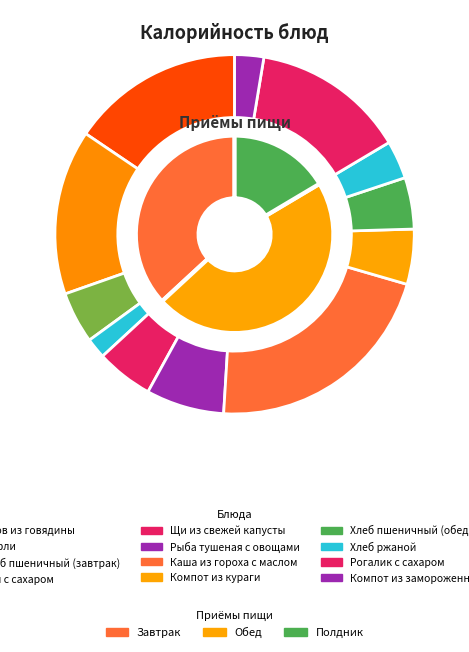

Which slice is the largest?

Каша из гороха с маслом